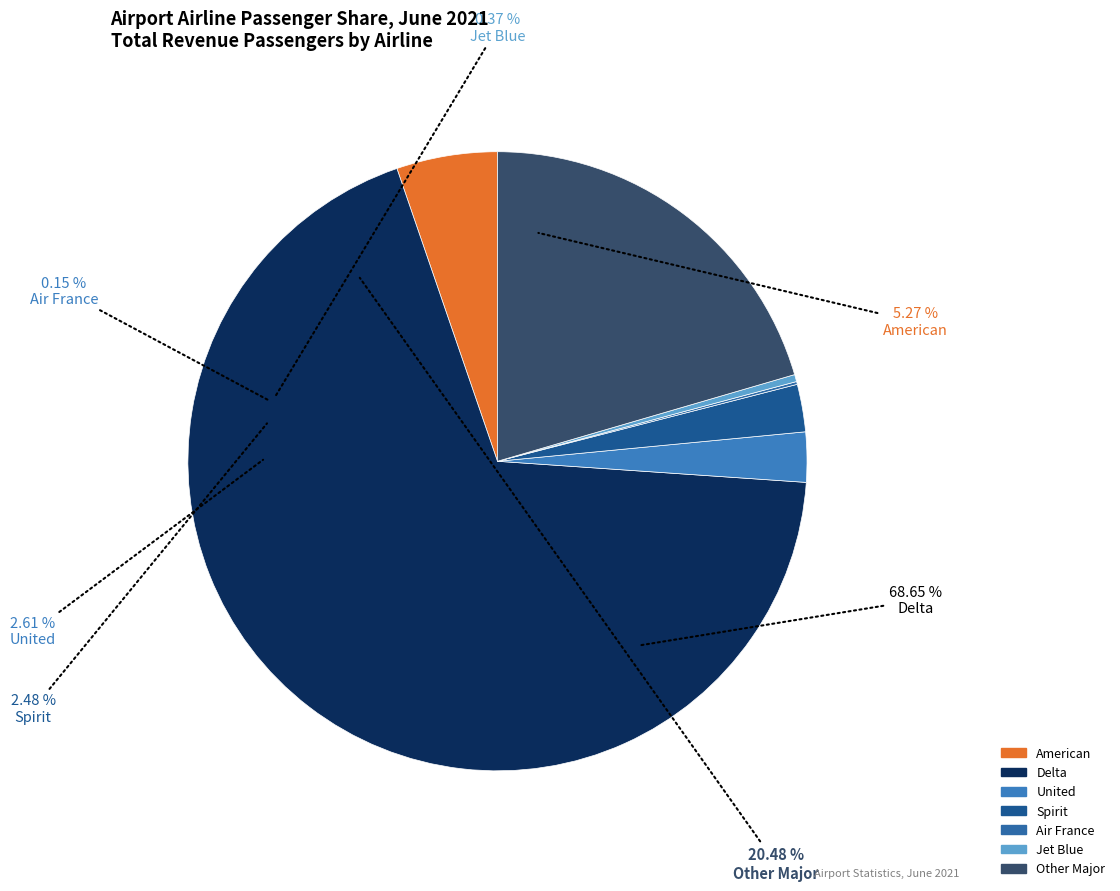

How many segments does this pie chart have?

7